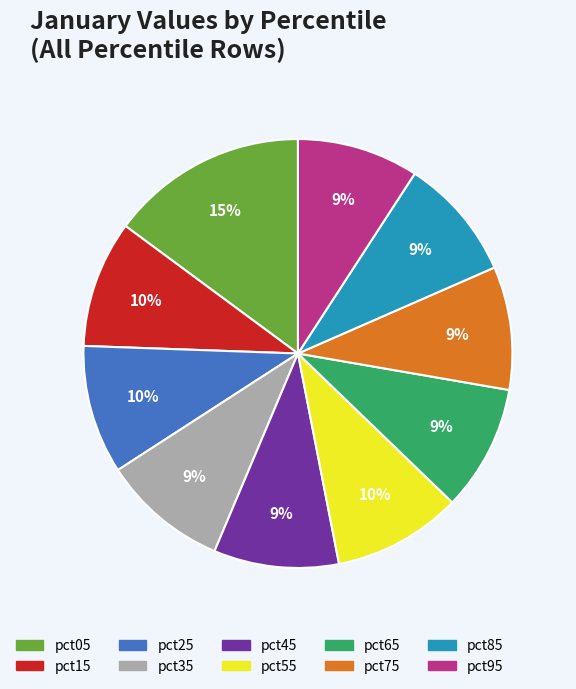

Count the number of slices in the pie.

10